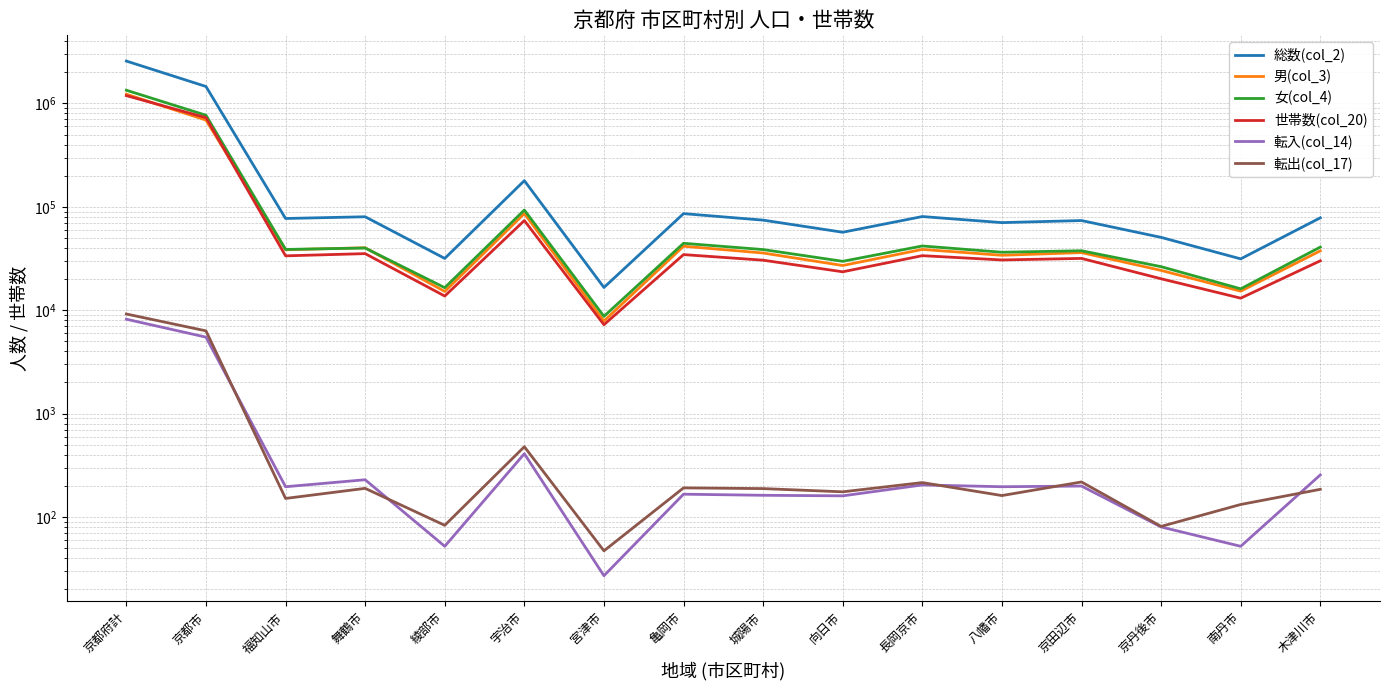

Is it true that 総数(col_2) equals 98388 at 宇治市?

False